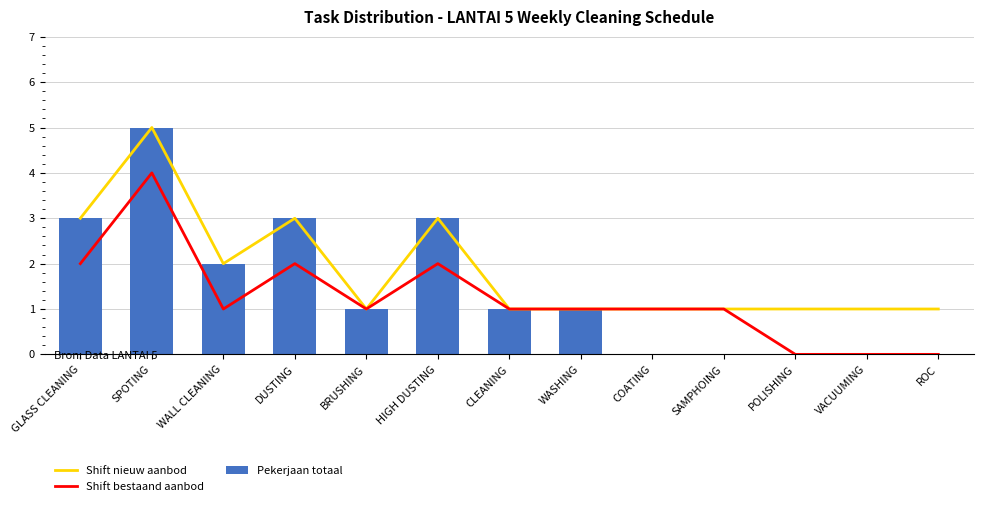

How many positive values does the Shift bestaand aanbod series have?

10